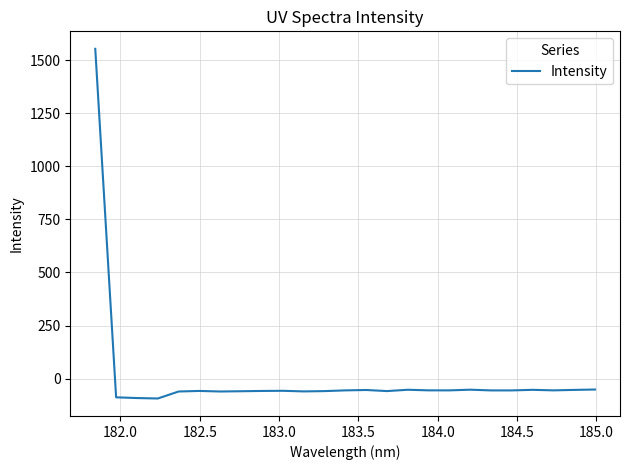

What is the minimum value shown in the chart?

-94.1